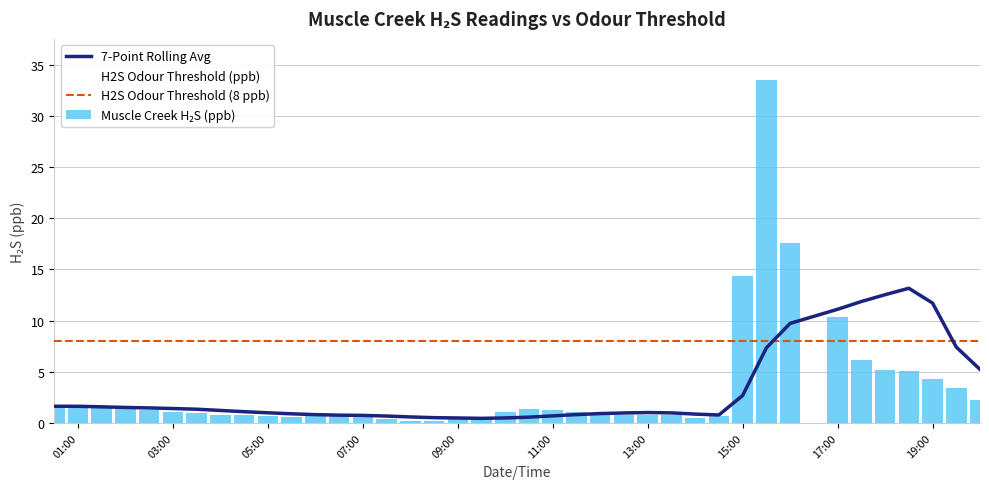

True or false: the data shows 0.2 at 2024-02-01 12:00.

False